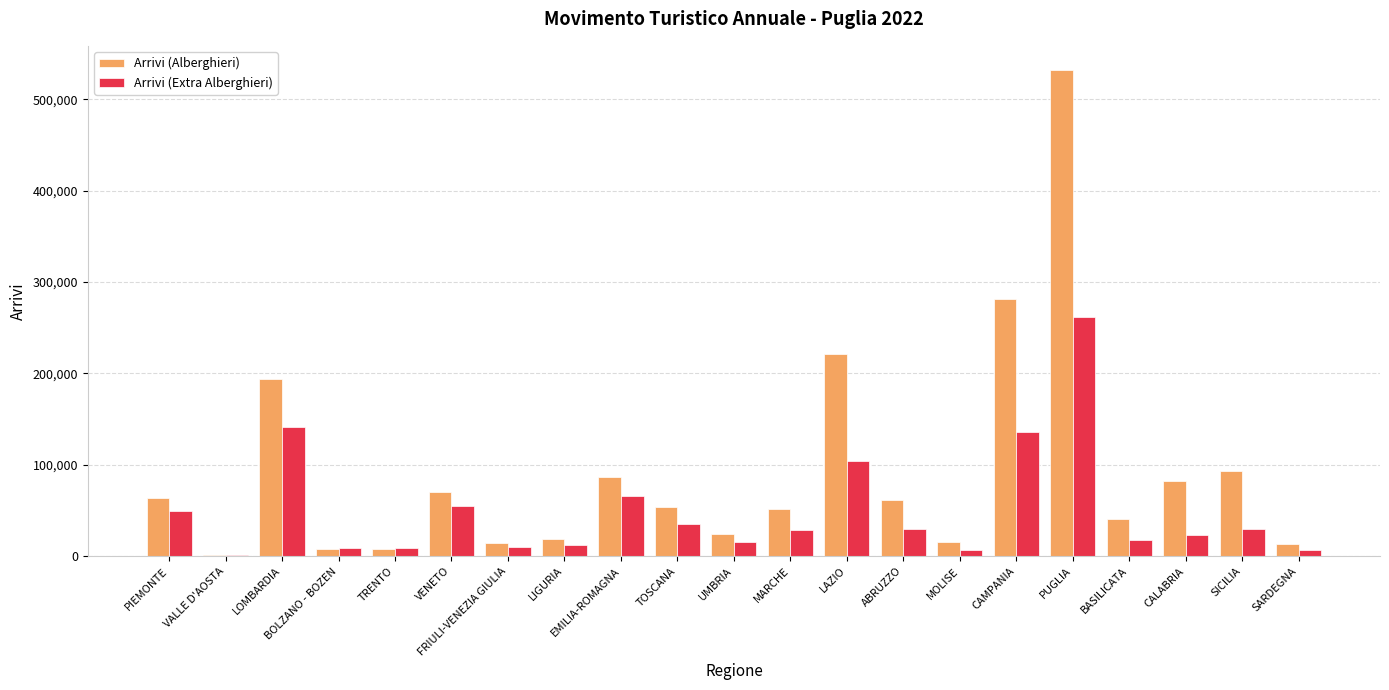

How many groups of bars are there?

21